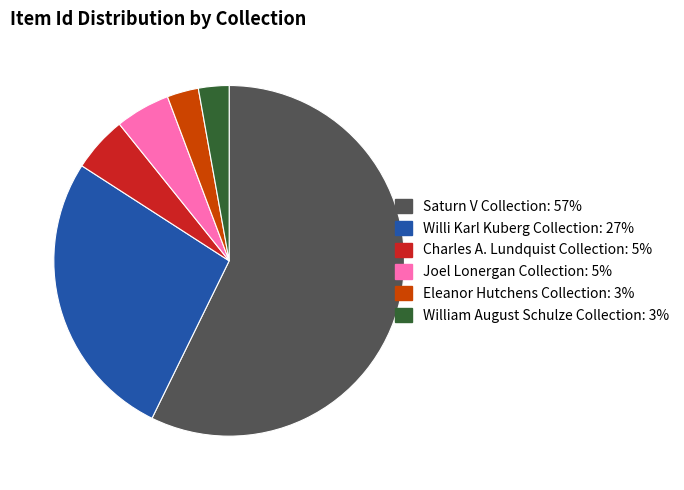

Combined, do Charles A. Lundquist Collection and Joel Lonergan Collection account for over 50%?

No